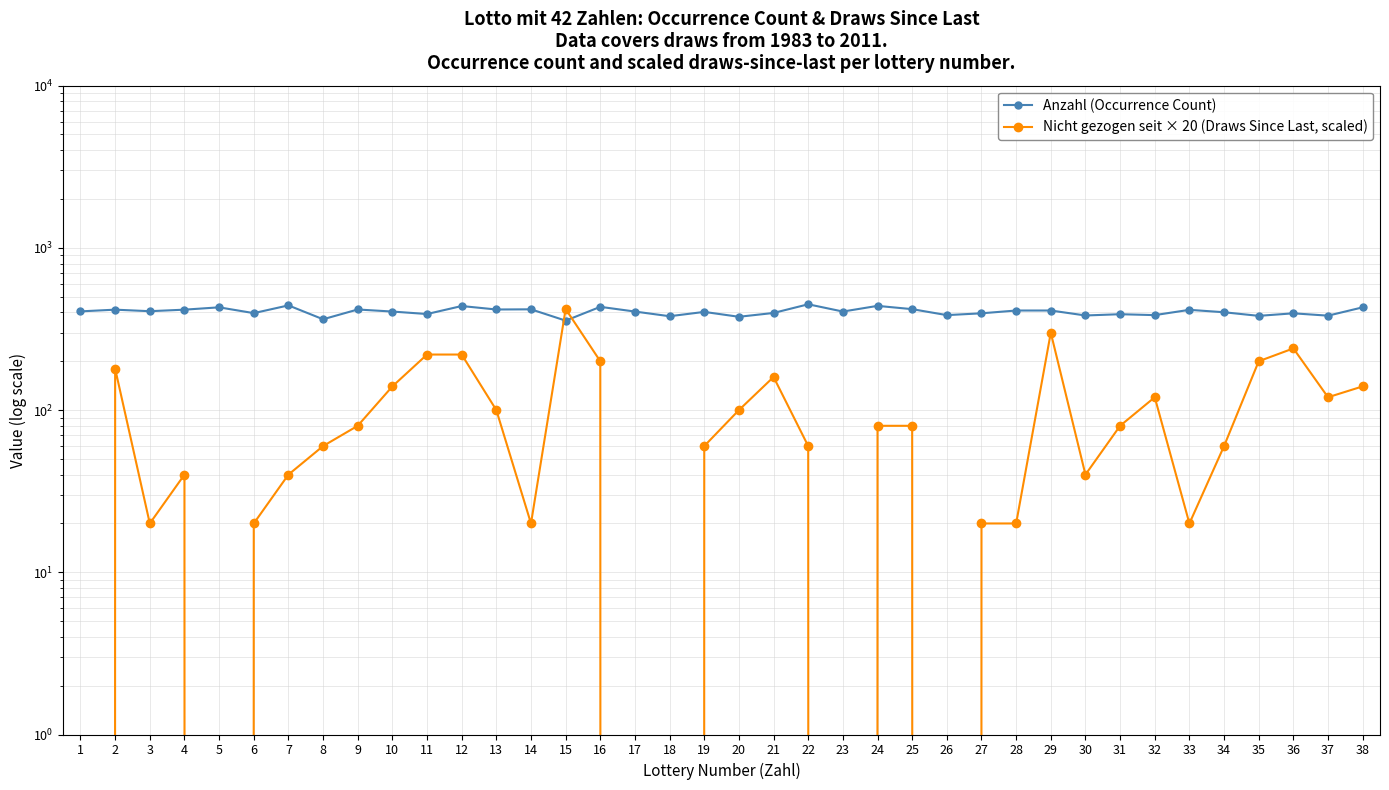

What is the minimum value for Anzahl (Occurrence Count)?

356